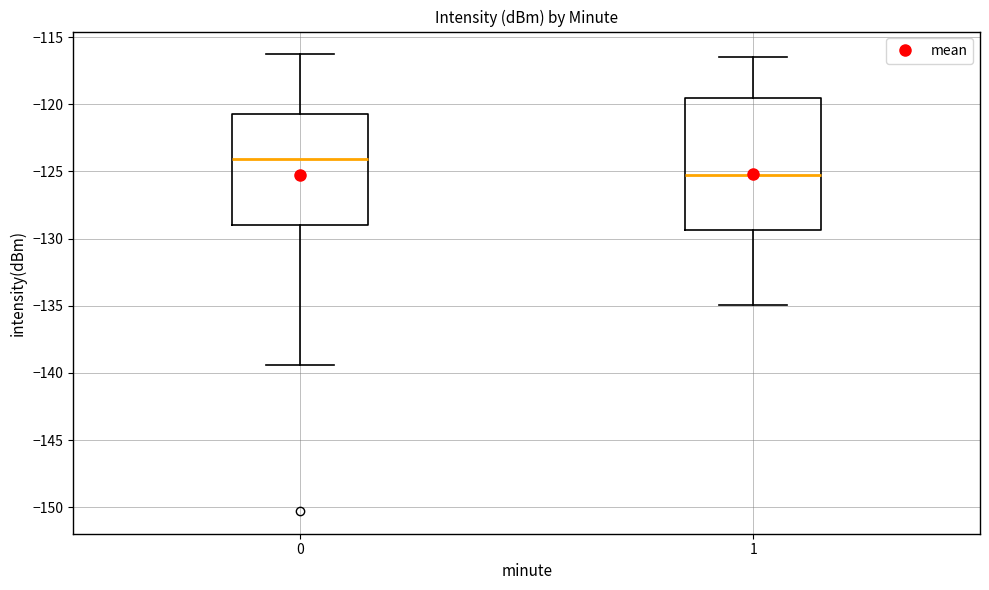

Reading left to right, transcribe this box plot: for each box, give where its median line is, the range the box spans, and where its two whiskers end, as read against the y-axis. The values are not printed on the chart, so give them approximately, as read against the axis.

0: median -124.0, box -129.0 to -120.5, whiskers -139.5 to -116.5
1: median -125.5, box -129.5 to -119.5, whiskers -135.0 to -116.5